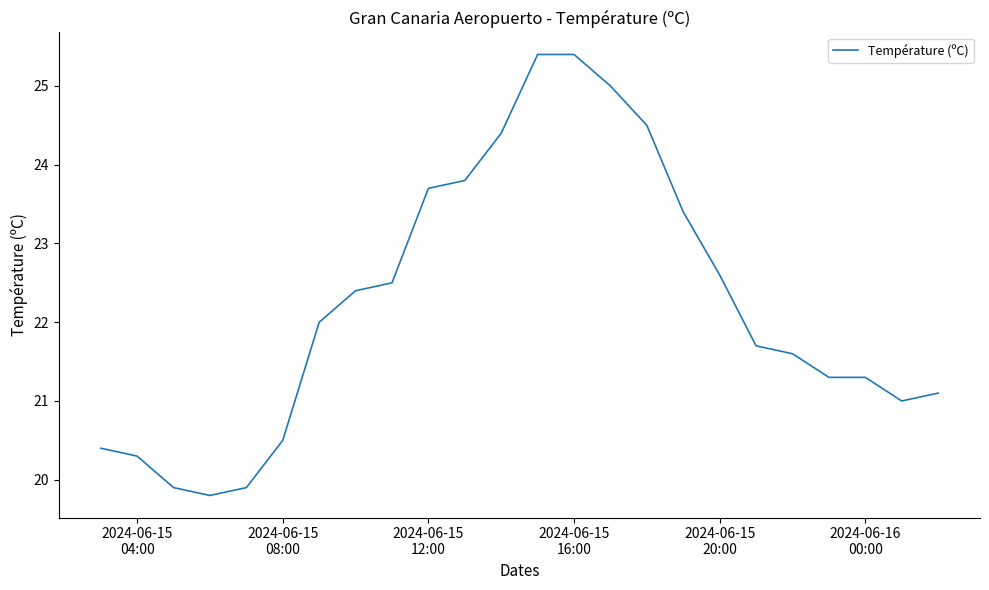

What is the maximum value shown in the chart?

25.4